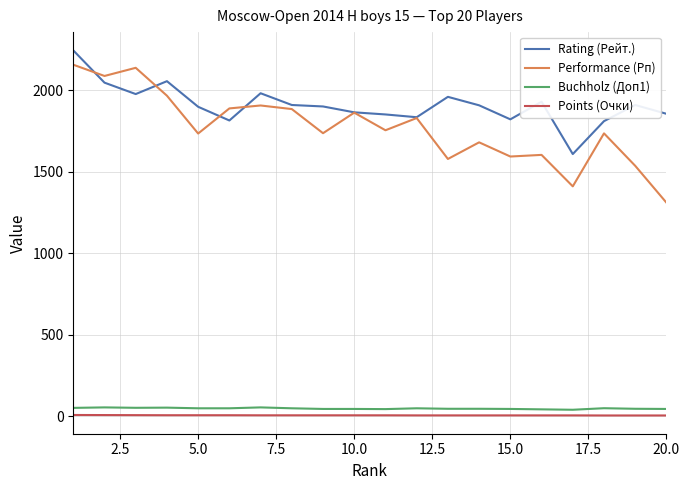

True or false: Buchholz (Доп1) and Points (Очки) intersect in this chart.

False